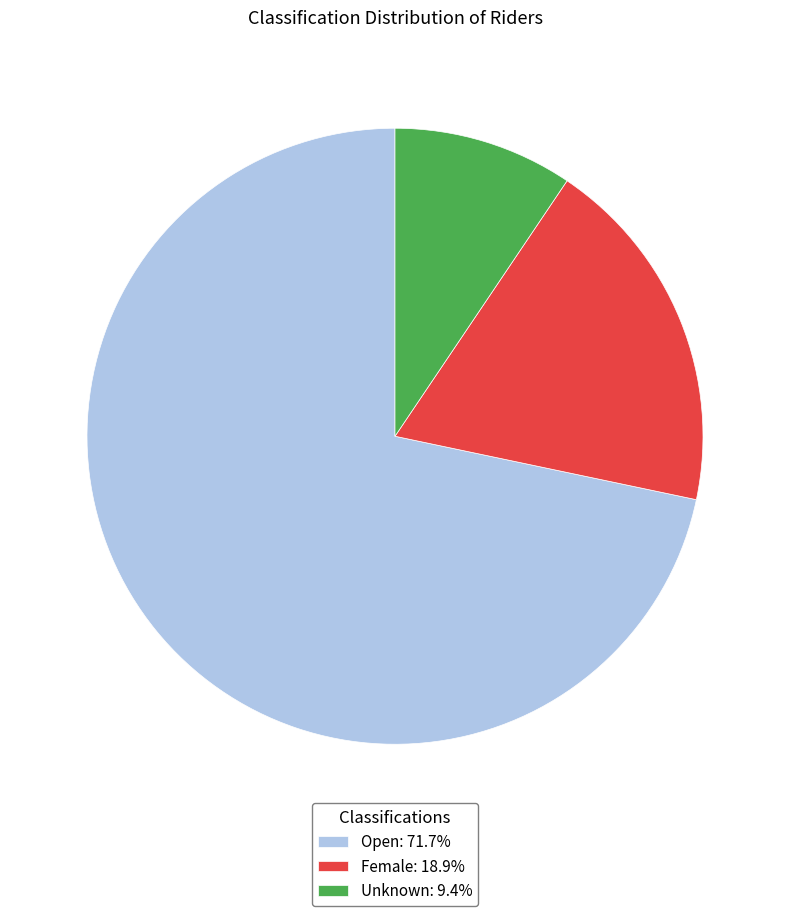

Is it true that Open is 78% of the pie?

False